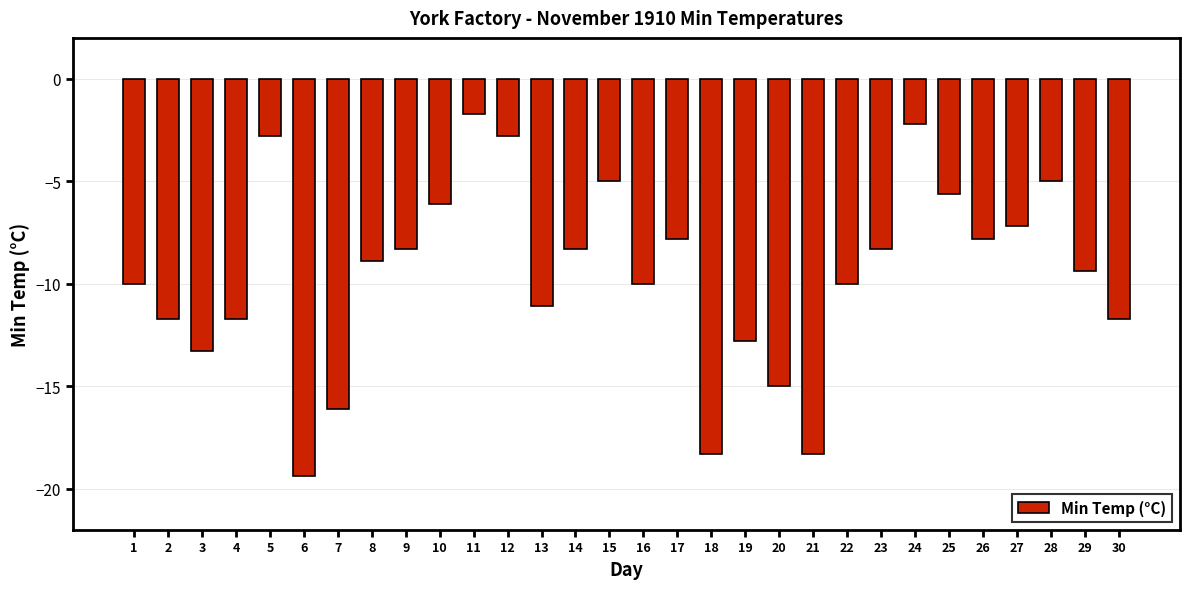

What is the difference between the second highest and second lowest values?

16.1